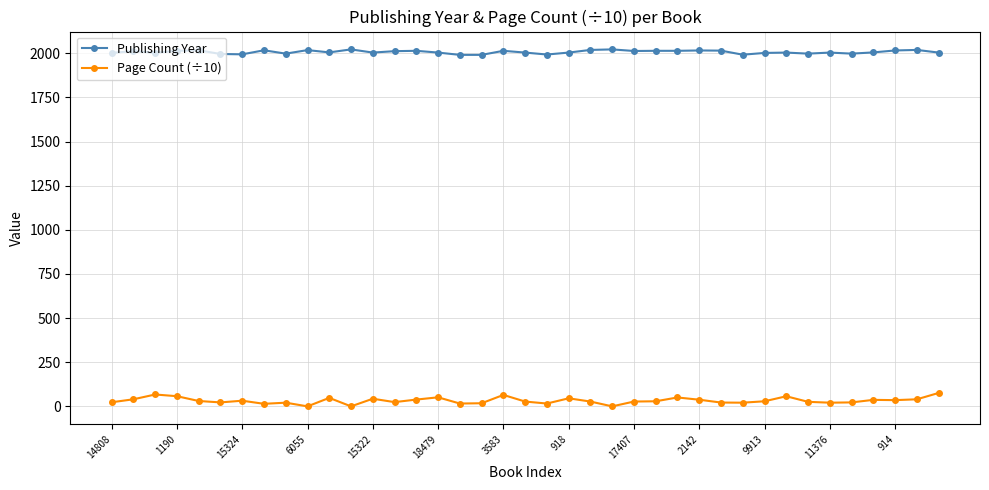

True or false: Page Count (÷10) and Publishing Year cross at least once.

False